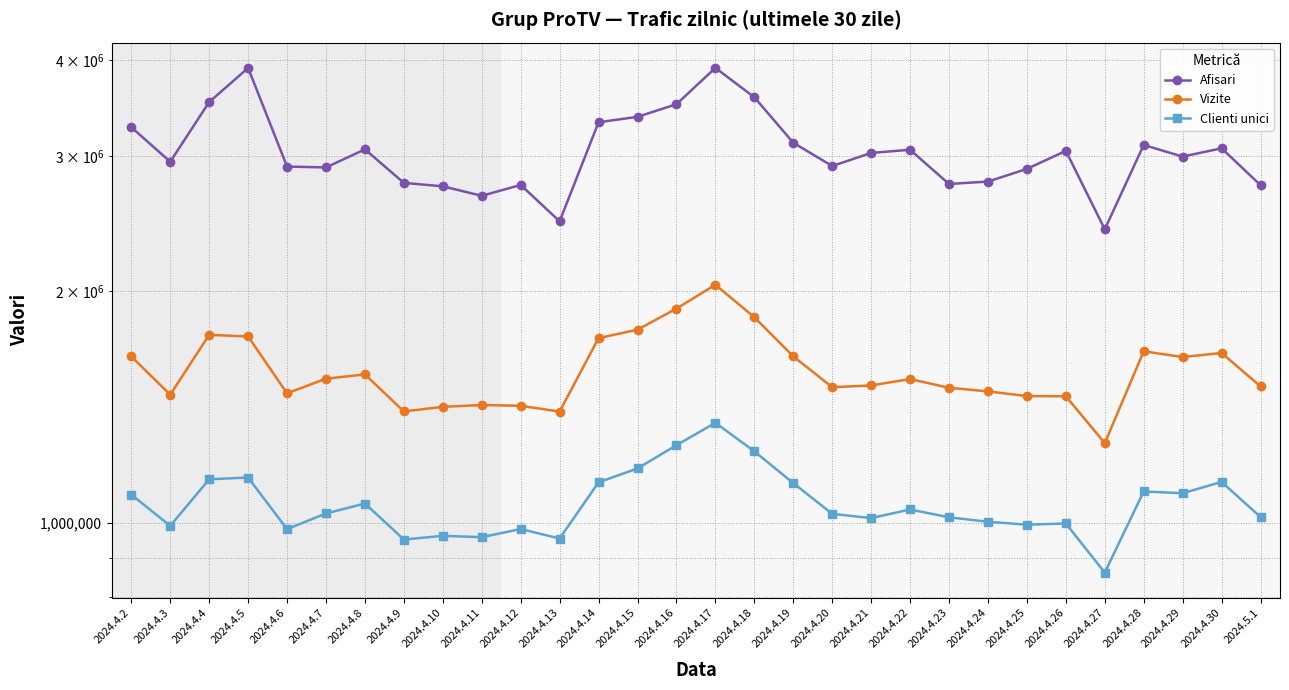

How many lines are shown in the chart?

3